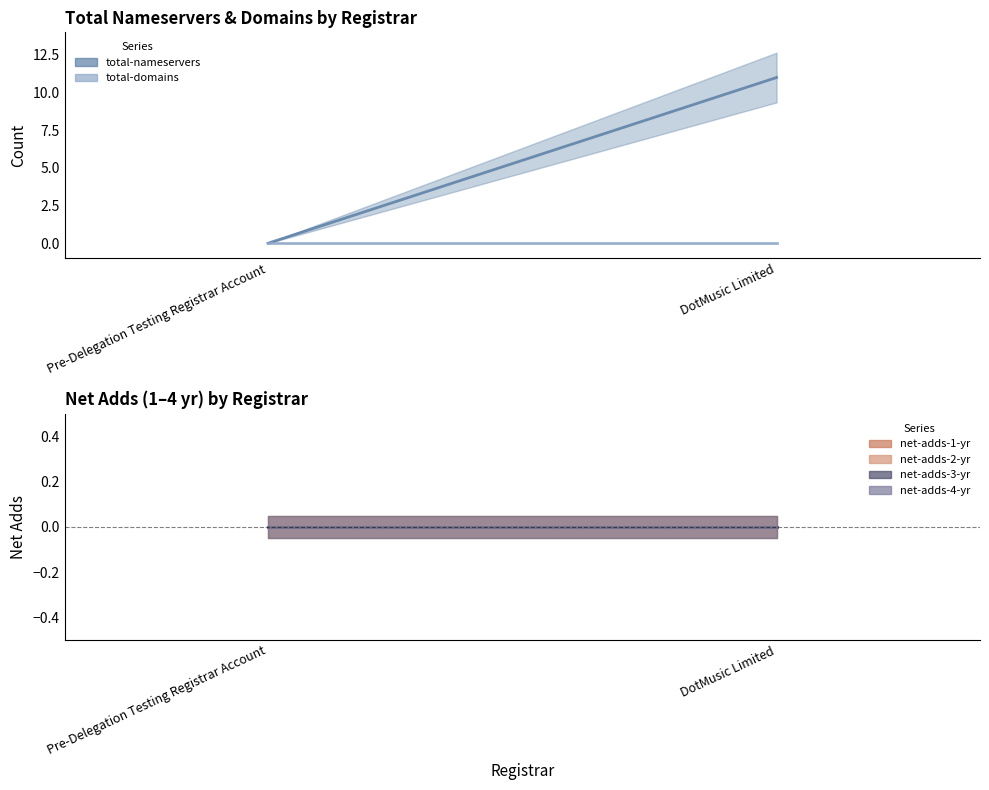

Rank the series by their maximum value, from lowest to highest.

total-domains, net-adds-1-yr, net-adds-2-yr, net-adds-3-yr, net-adds-4-yr, total-nameservers